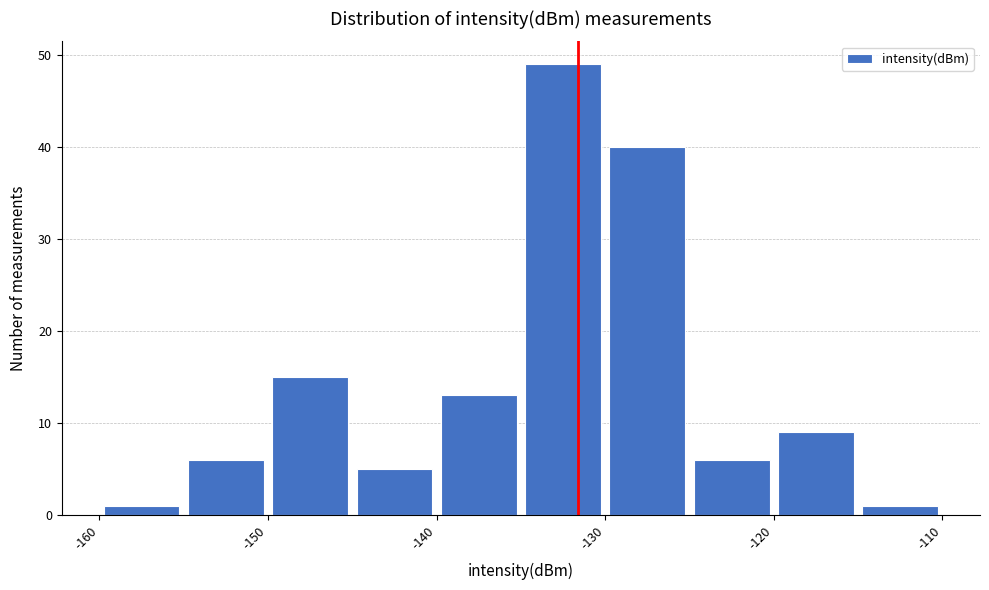

Reading left to right, list every bar in this chart as the range it spans on the x-axis followed by its height. The values are not printed on the chart, so give them approximately, as read against the axis.

-160 to -155: 1
-155 to -150: 6
-150 to -145: 15
-145 to -140: 5
-140 to -135: 13
-135 to -130: 49
-130 to -125: 40
-125 to -120: 6
-120 to -115: 9
-115 to -110: 1